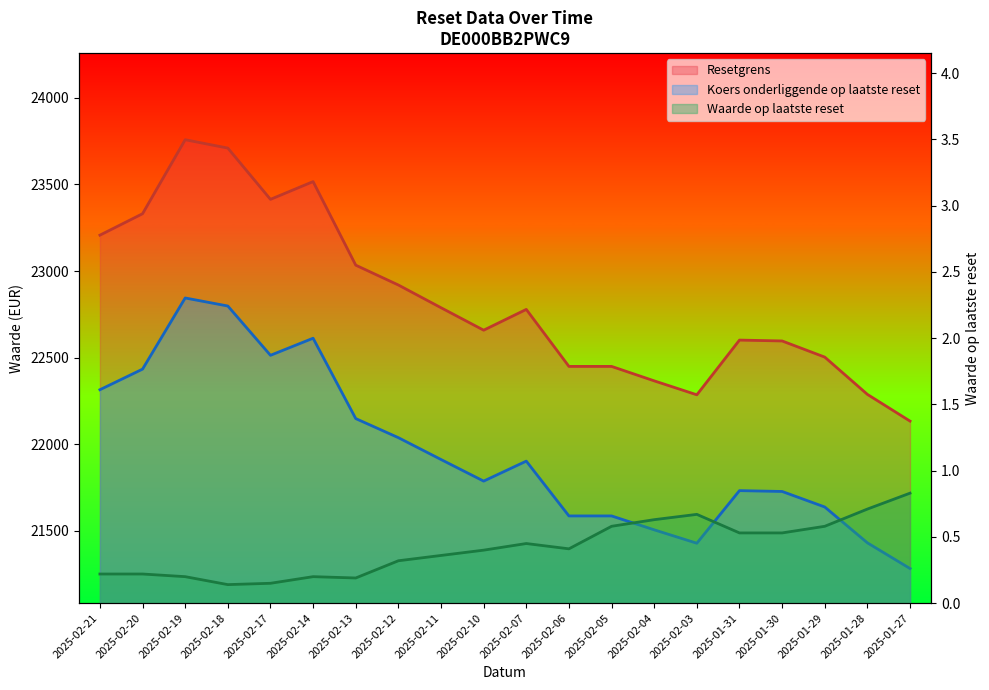

At how many categories does at least one series exceed 13152?

20